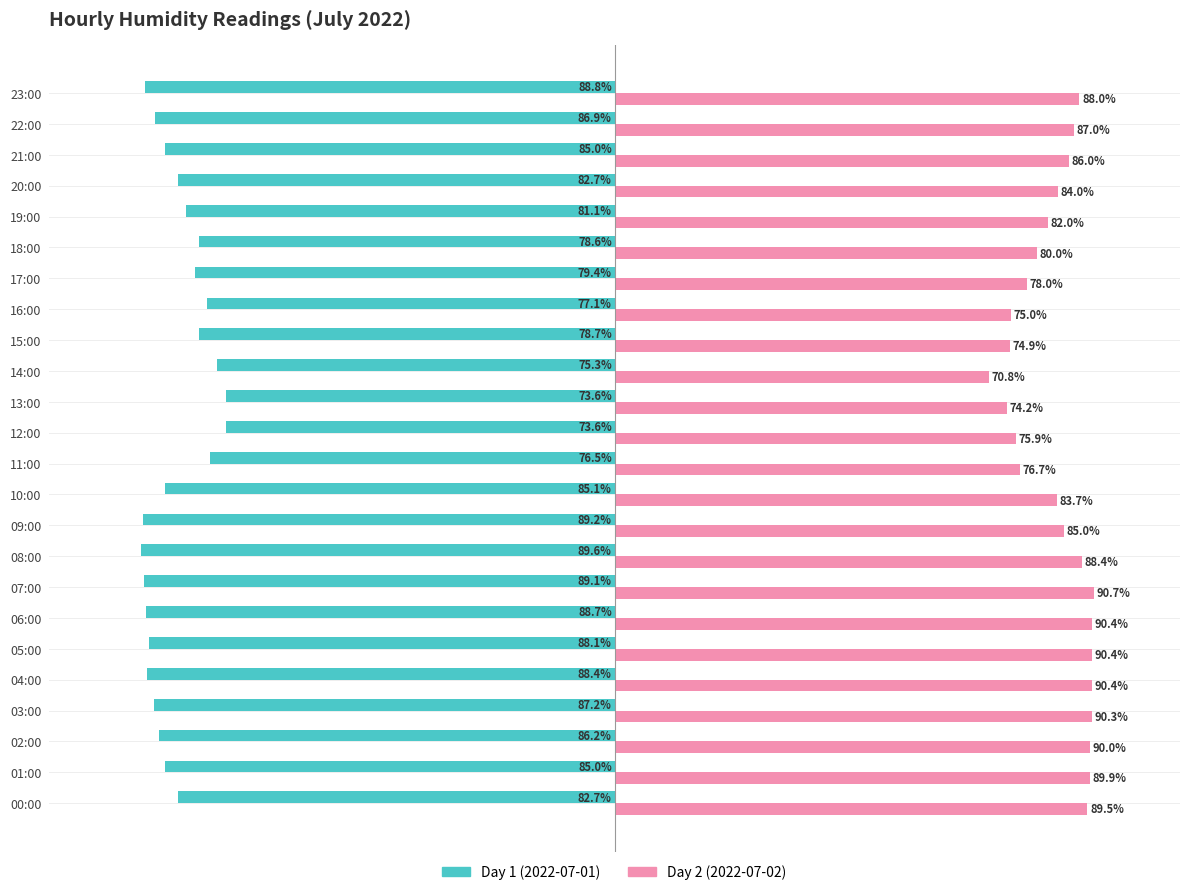

Rank the series by their average value, from lowest to highest.

Day 1 (2022-07-01), Day 2 (2022-07-02)